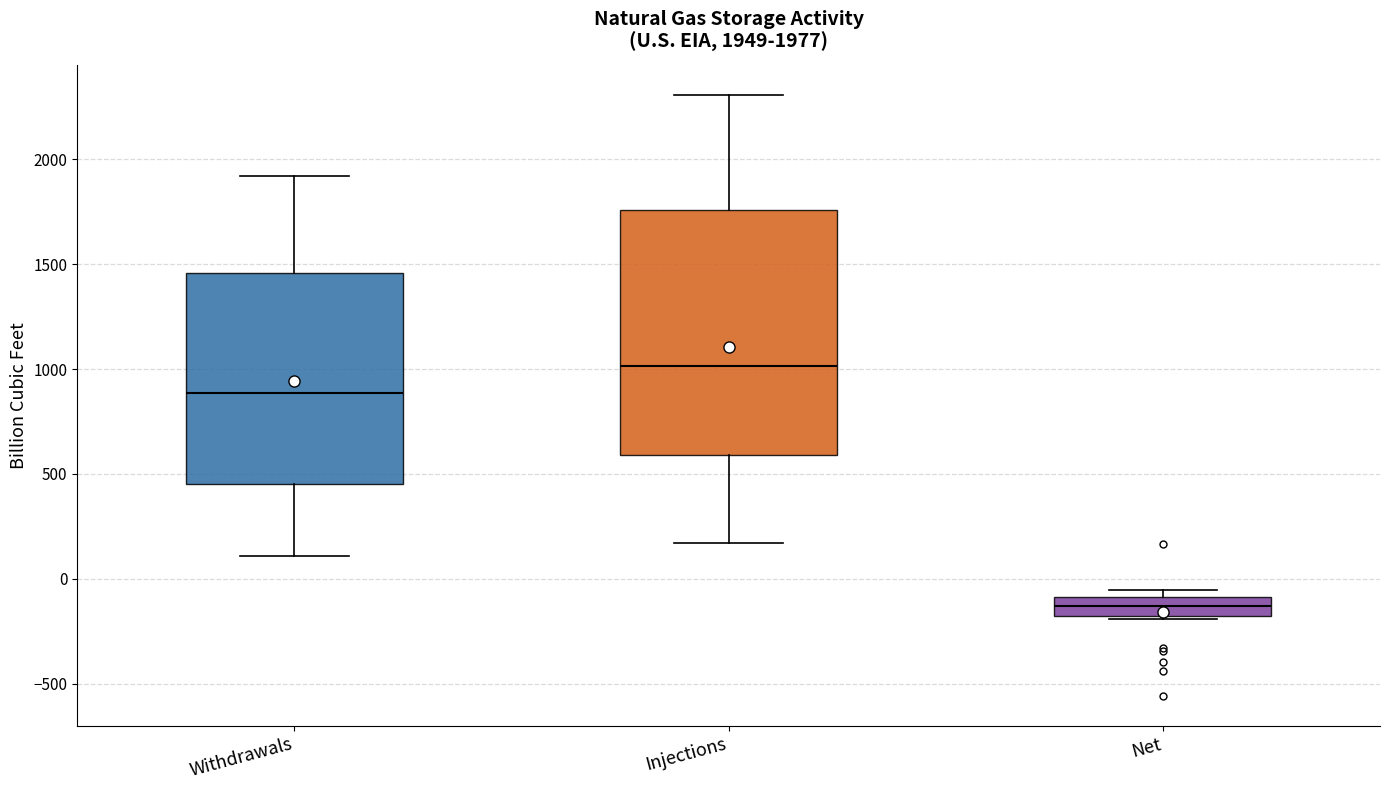

Which box's median line is the highest?

Injections